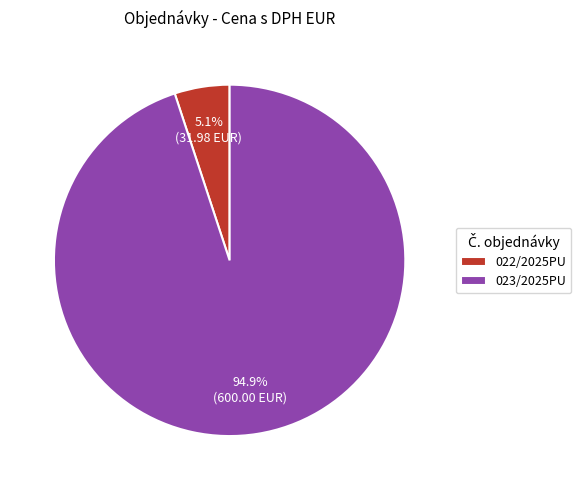

Which has a higher value, 022/2025PU or 023/2025PU?

023/2025PU